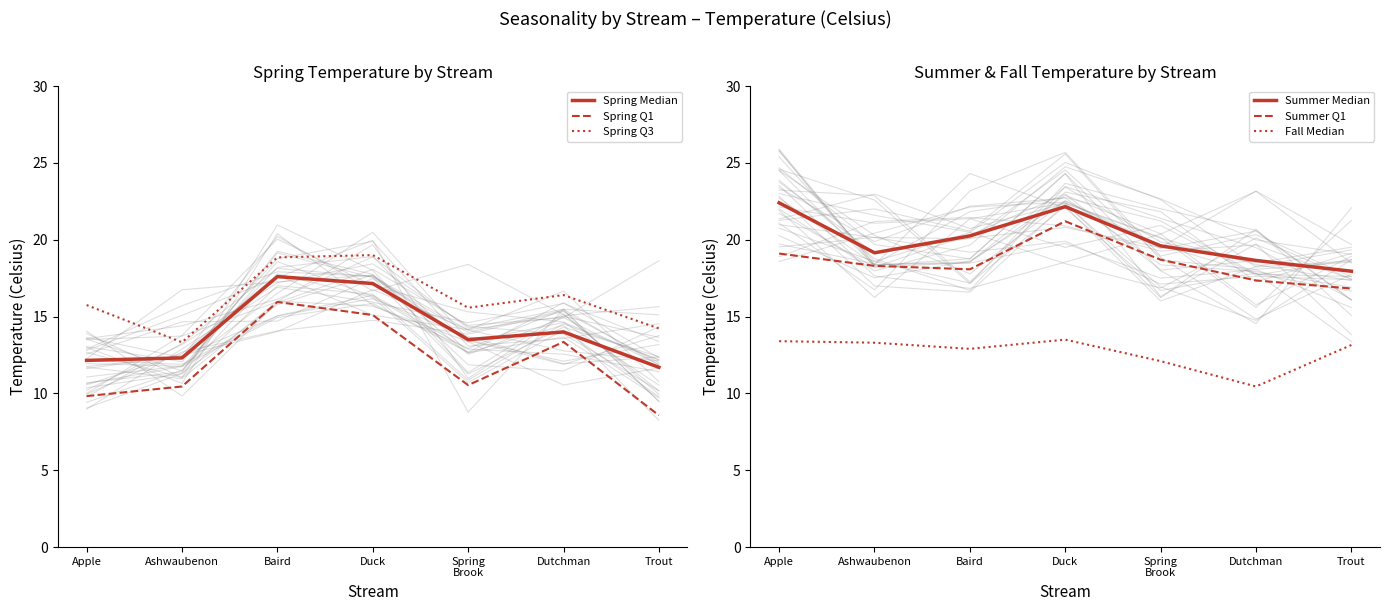

What value does the Summer Q1 series have at Spring
Brook?

18.7